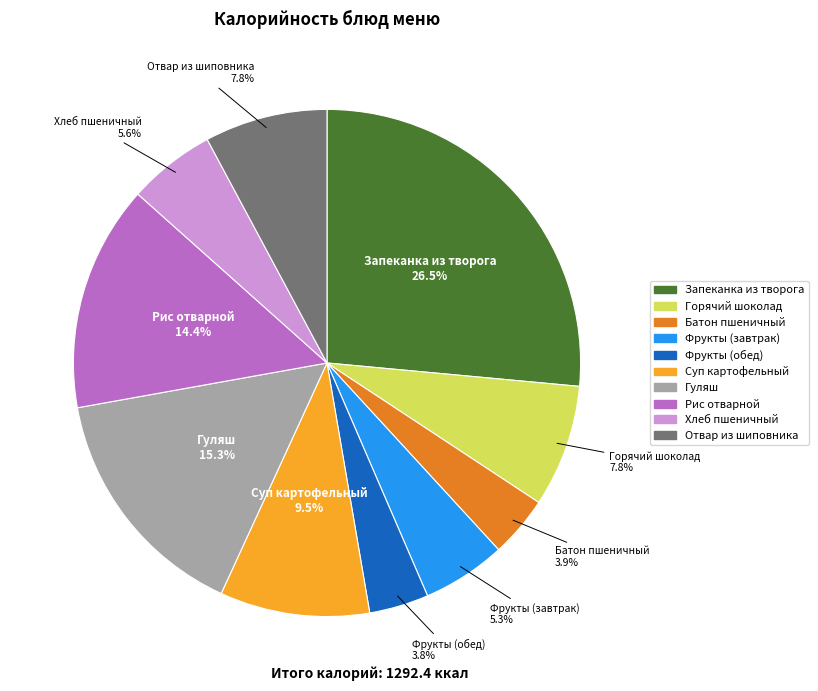

Which slice is the largest?

Запеканка из творога